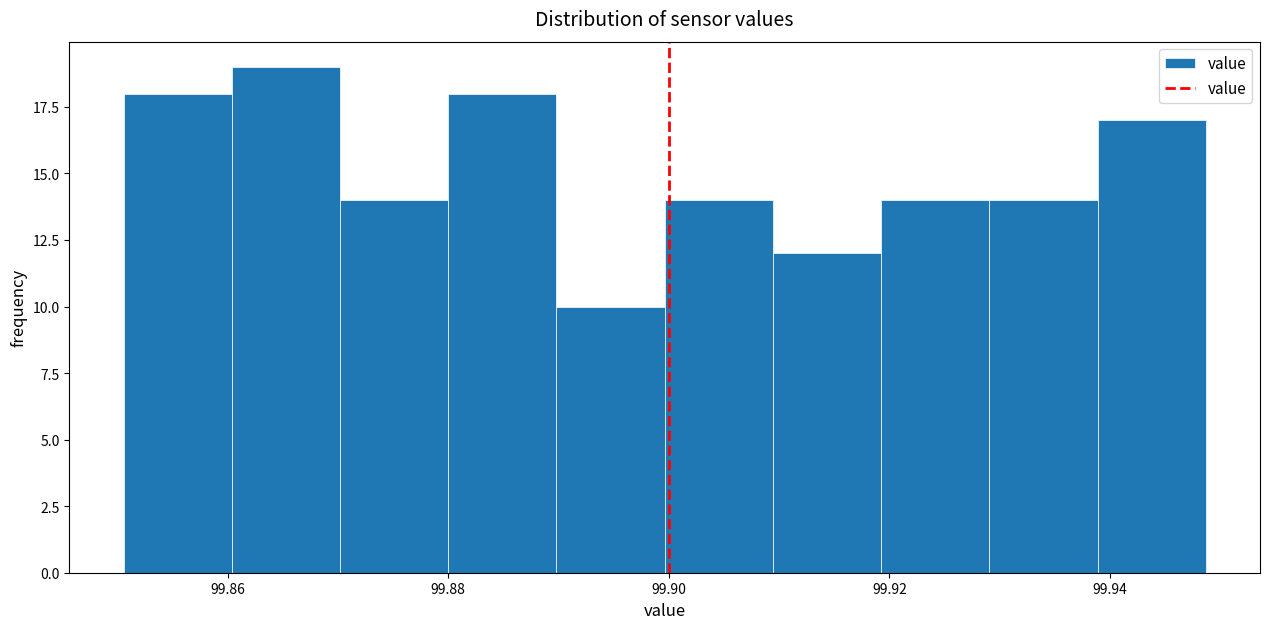

Reading left to right, transcribe this chart: for each bar, give the range it covers on the x-axis and its height. Neither the bar edges nor the heights are printed on the chart, so give them approximately, as read against the axes.

99.850 to 99.860: 18
99.860 to 99.870: 19
99.870 to 99.880: 14
99.880 to 99.890: 18
99.890 to 99.900: 10
99.900 to 99.910: 14
99.910 to 99.920: 12
99.920 to 99.930: 14
99.930 to 99.938: 14
99.938 to 99.948: 17